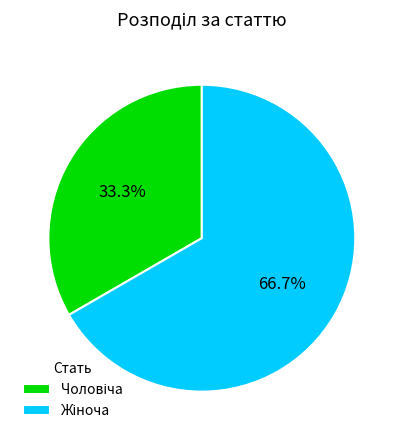

Count the number of slices in the pie.

2